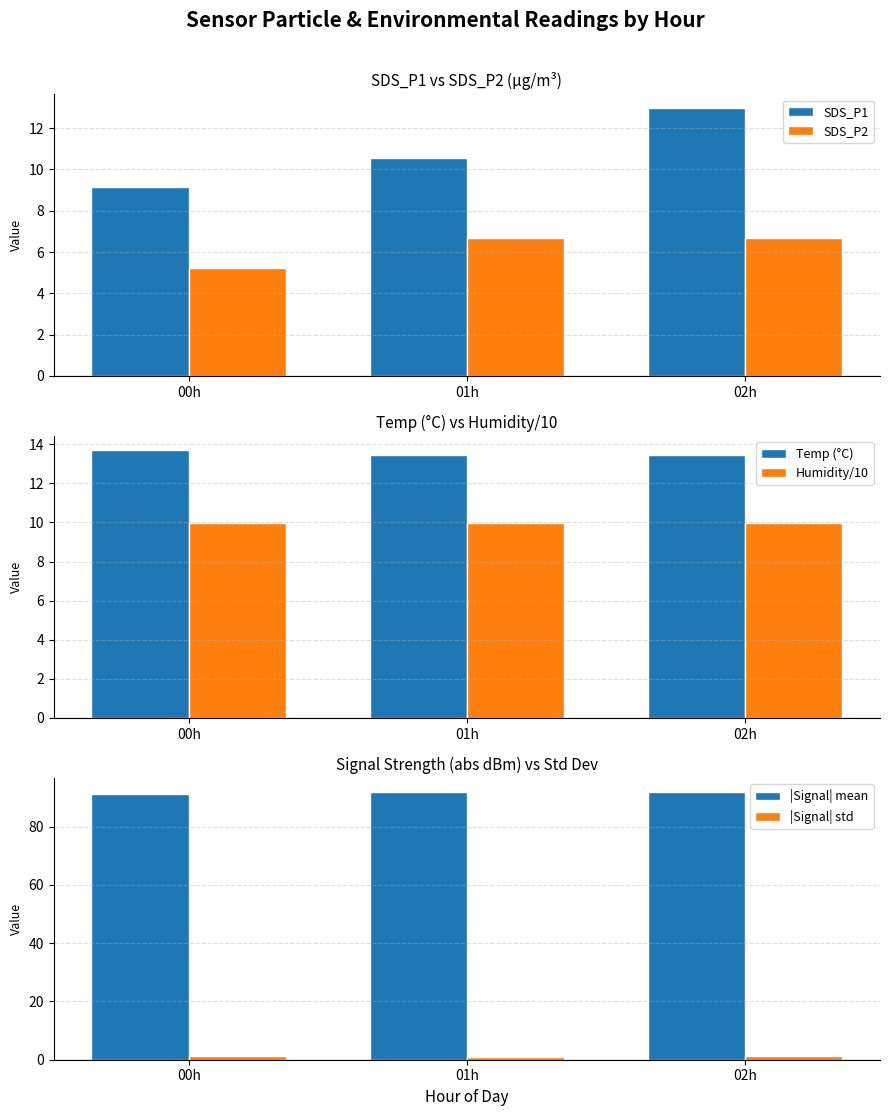

What is the difference between the maximum and minimum values in the SDS_P2 series?

1.4